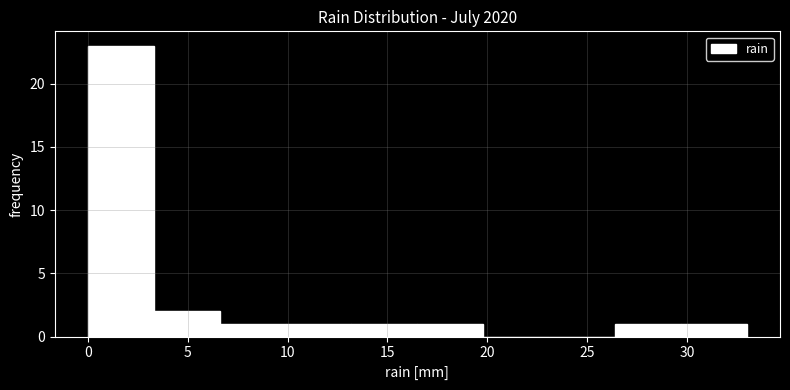

Reading left to right, transcribe this chart: for each bar, give the range it covers on the x-axis and its height. Neither the bar edges nor the heights are printed on the chart, so give them approximately, as read against the axes.

0.0 to 3.3: 23
3.3 to 6.6: 2
6.6 to 9.9: 1
9.9 to 13.2: 1
13.2 to 16.5: 1
16.5 to 19.8: 1
19.8 to 23.1: 0
23.1 to 26.4: 0
26.4 to 29.7: 1
29.7 to 33.0: 1